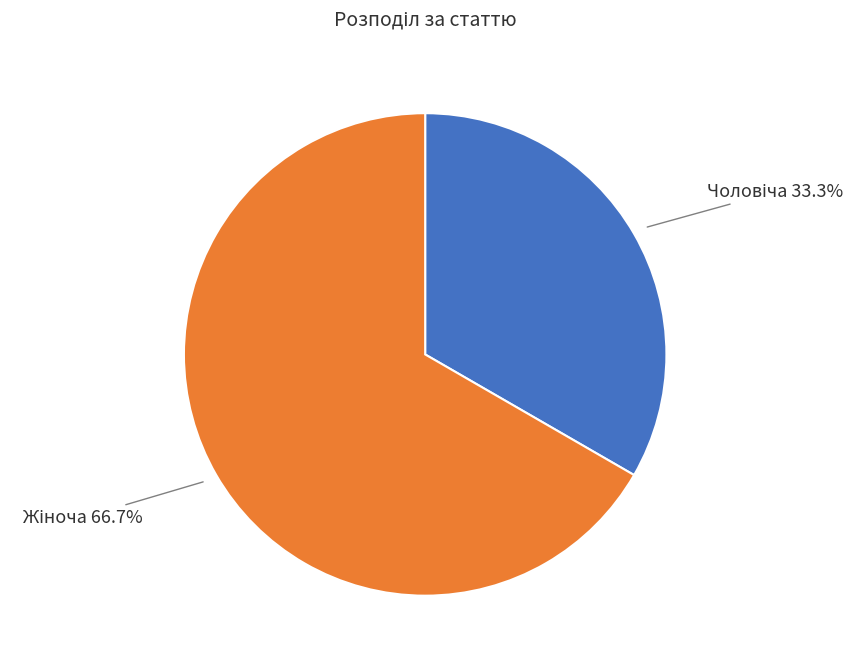

Is there a majority slice in this chart?

Yes